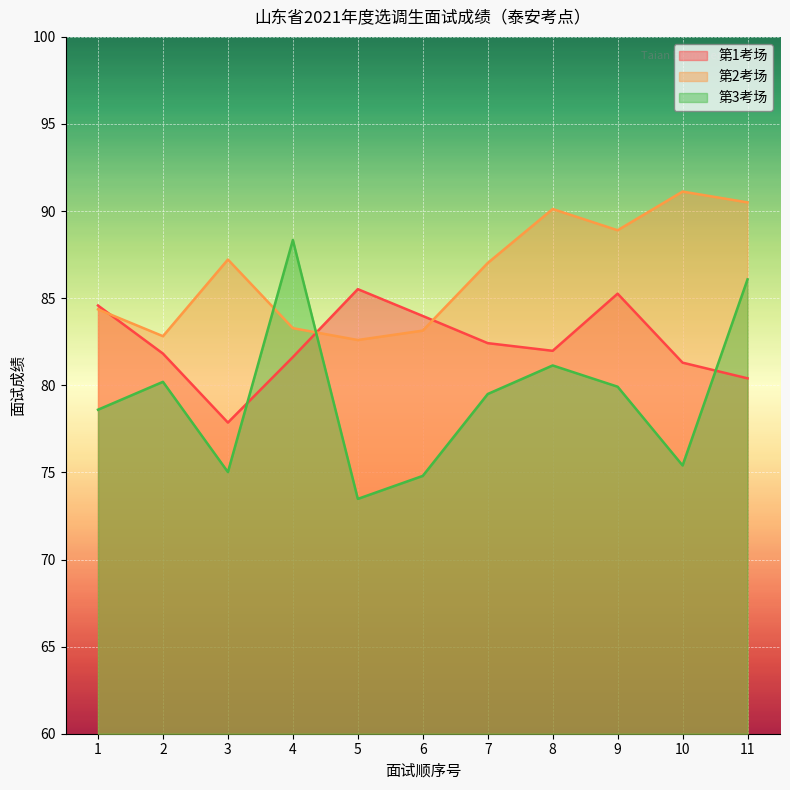

How many data points in 第1考场 are above 81?

9